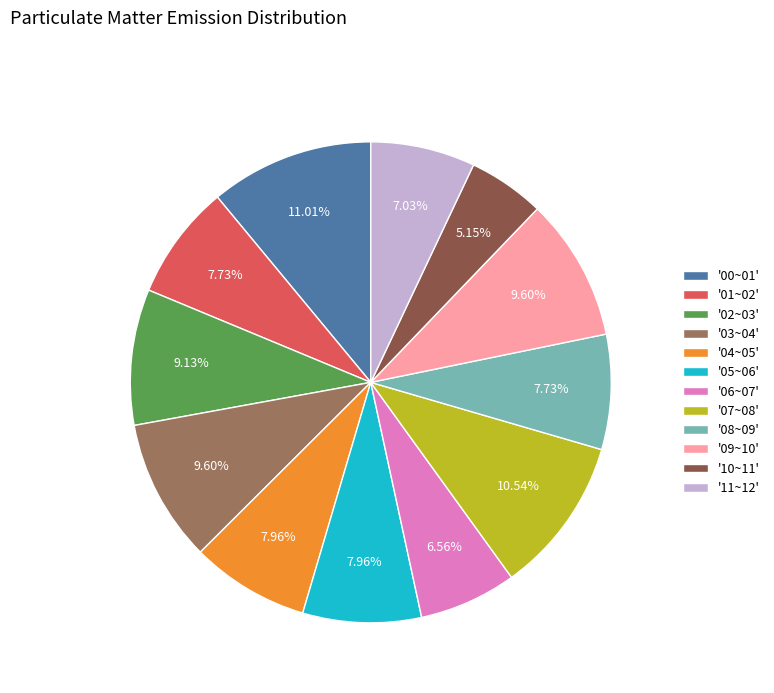

Between '02~03' and '05~06', which is larger?

'02~03'